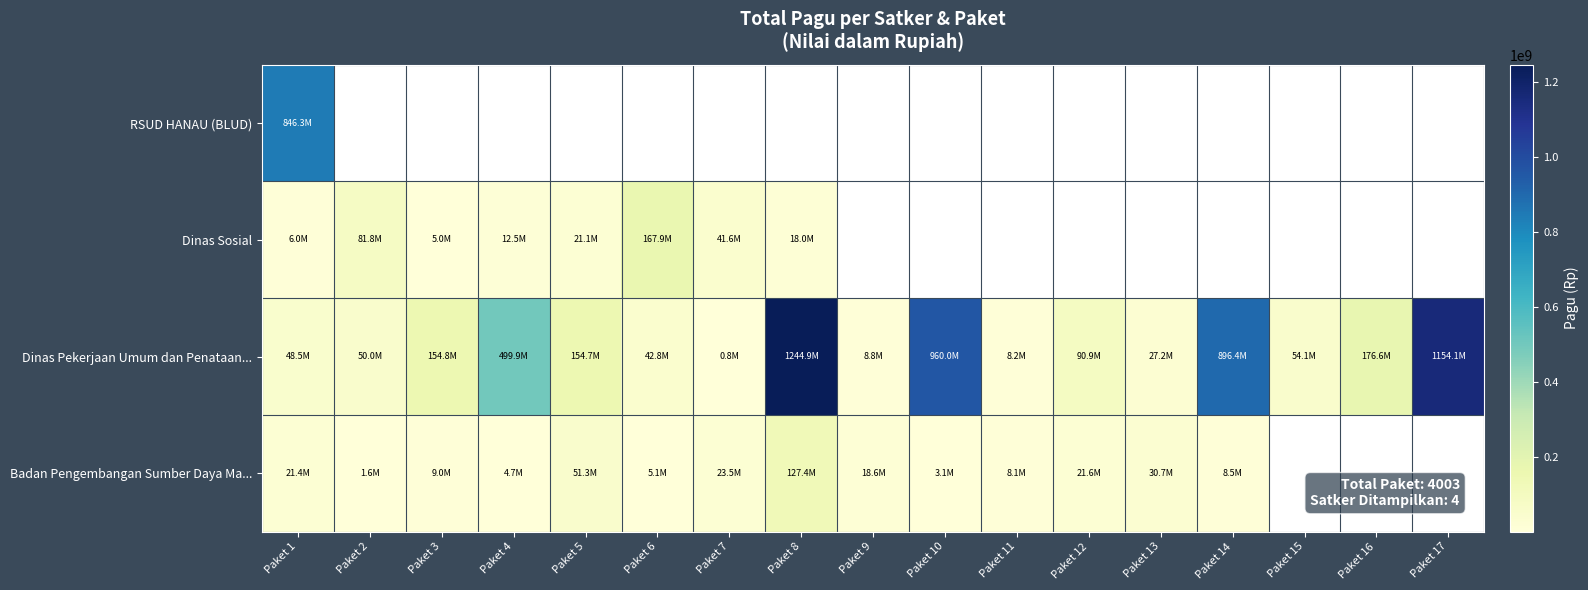

Is the value of RSUD HANAU (BLUD) at Paket 7 greater than the value of Badan Pengembangan Sumber Daya Ma... at Paket 5?

No